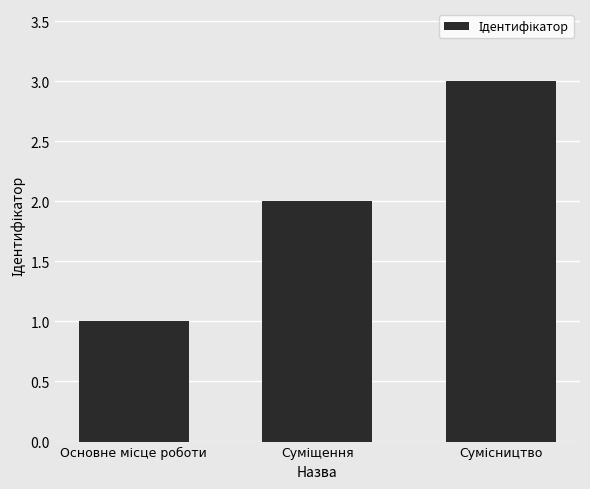

What is the maximum value shown in the chart?

3